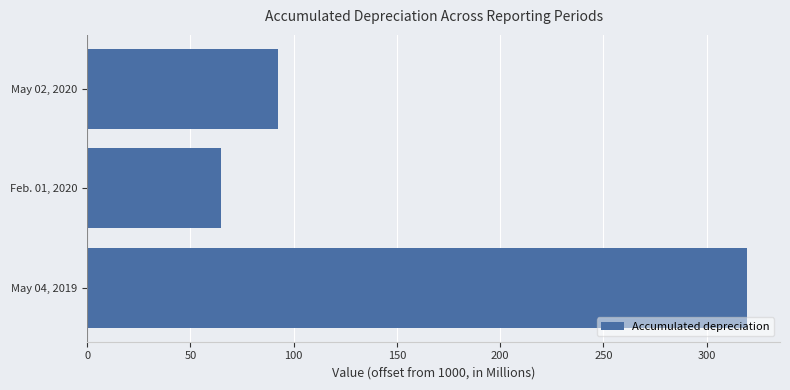

At which category does the chart reach its minimum across all series?

Feb. 01, 2020